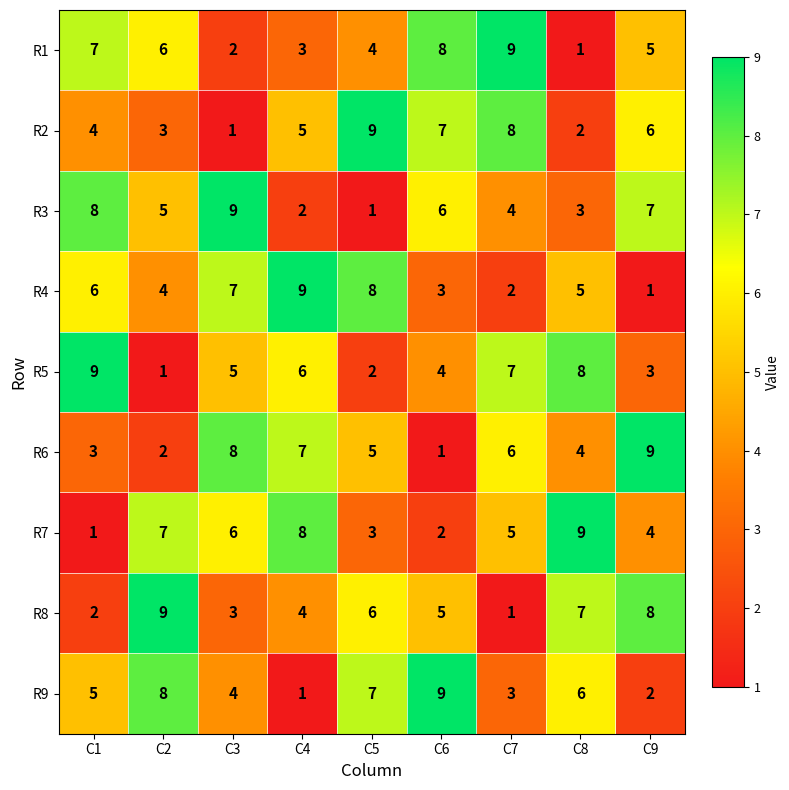

Rank the series at C6 from highest to lowest value.

R9, R1, R2, R3, R8, R5, R4, R7, R6